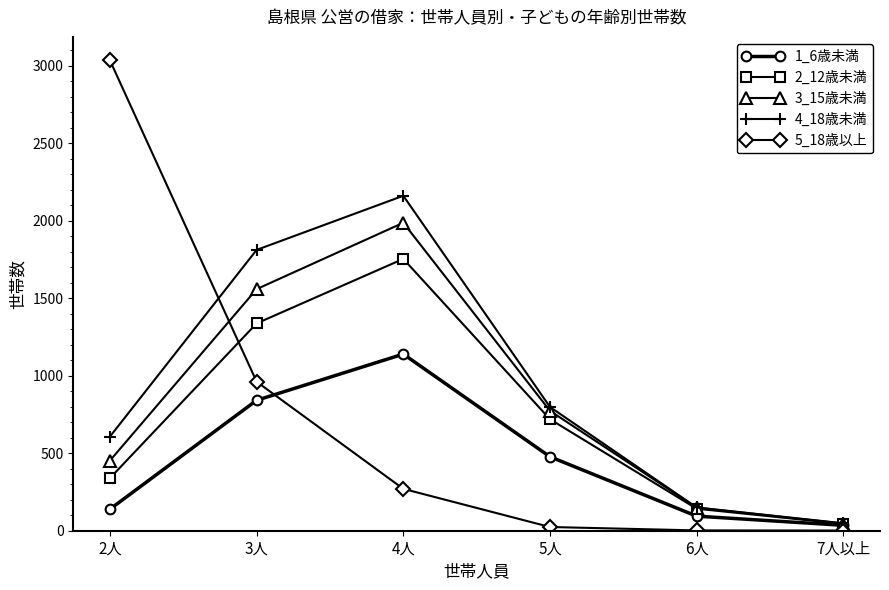

Does the chart have visible grid lines?

No